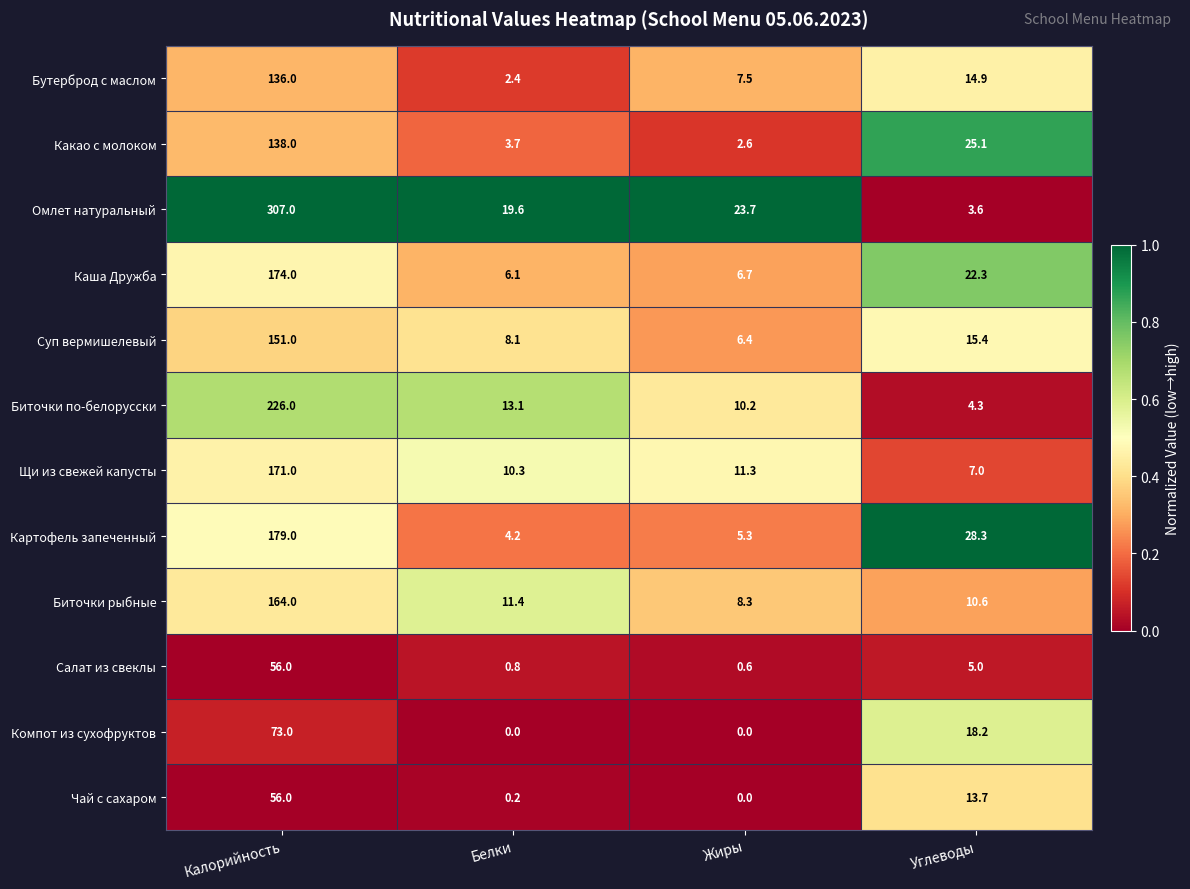

True or false: Картофель запеченный has a value of 4.2 at Белки.

True